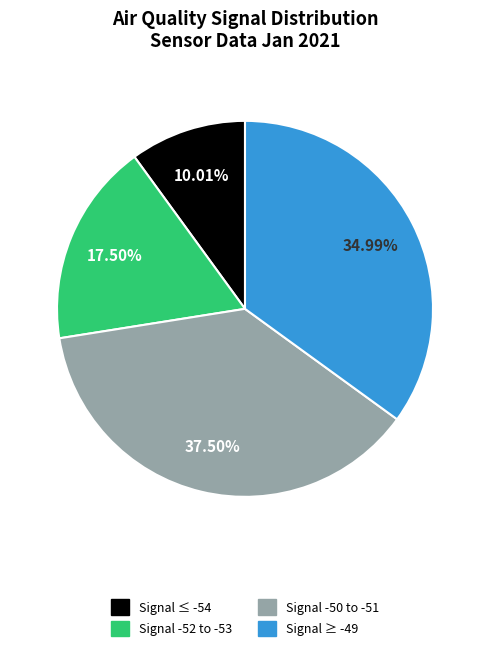

Is there any slice that represents more than half of the pie?

No